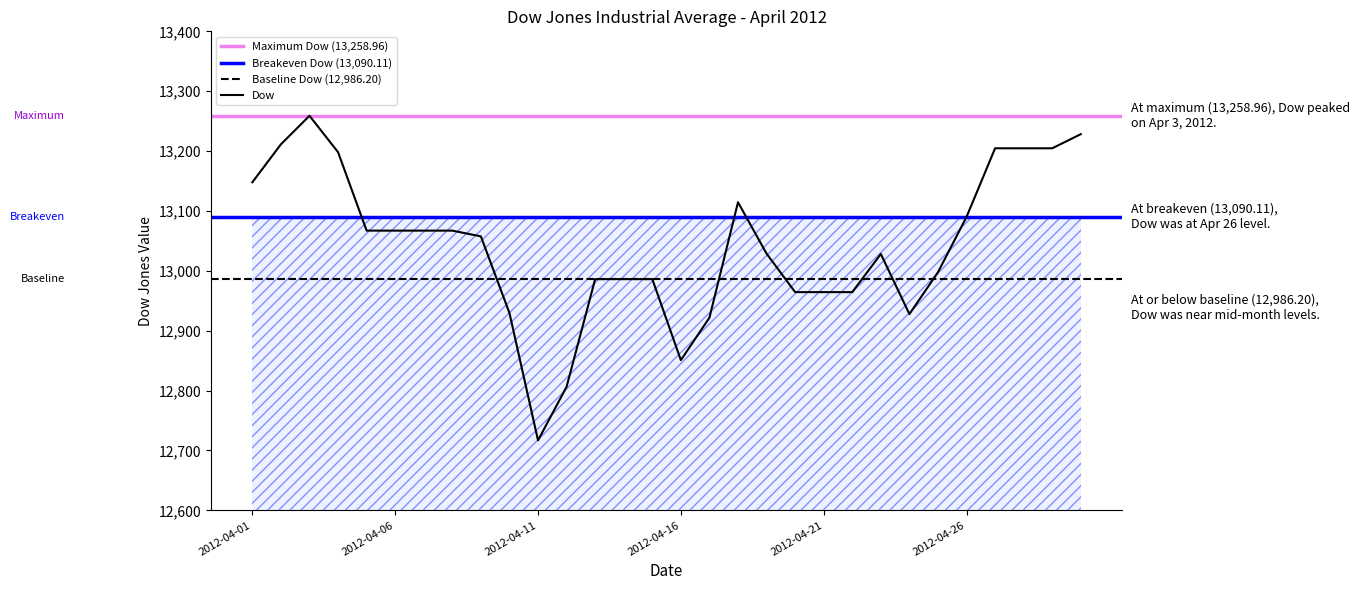

What is the change in value from 2012-04-15 to 2012-04-20?

-21.7